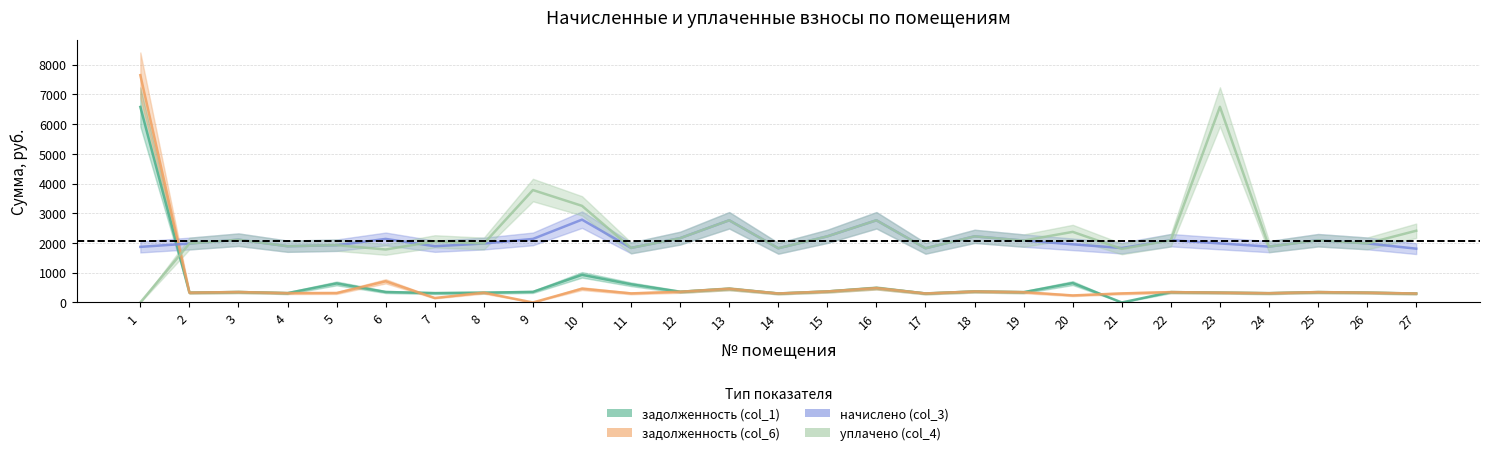

What are all the series names shown in the legend?

задолженность (col_1), задолженность (col_6), начислено (col_3), уплачено (col_4)